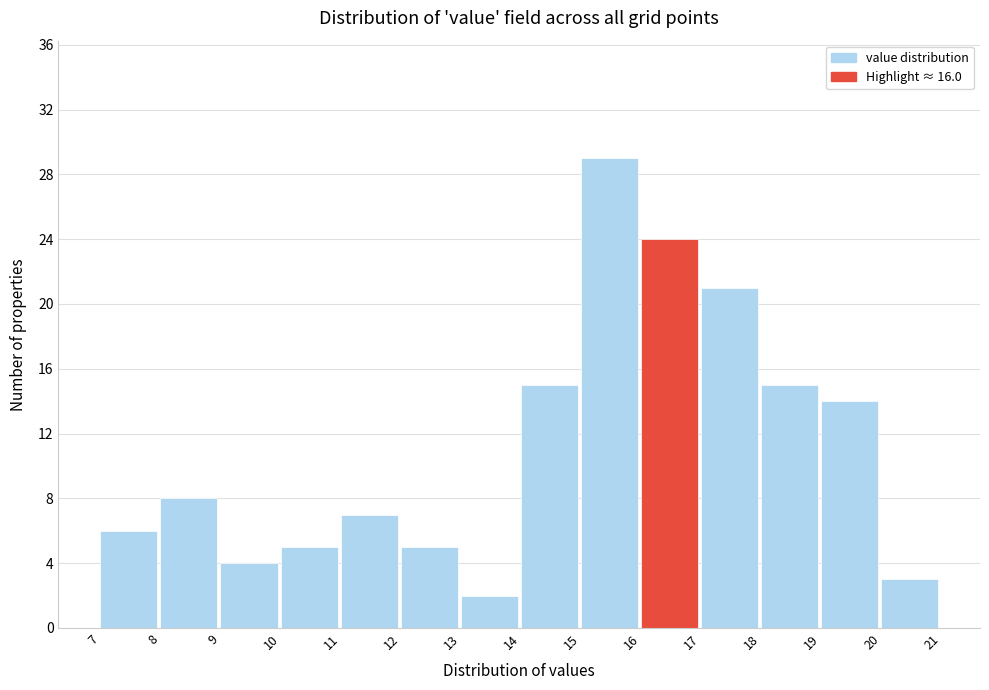

How tall is the bar that spans 7 to 8 on the x-axis? The values are not printed on the chart, so give them approximately, as read against the axis.

6